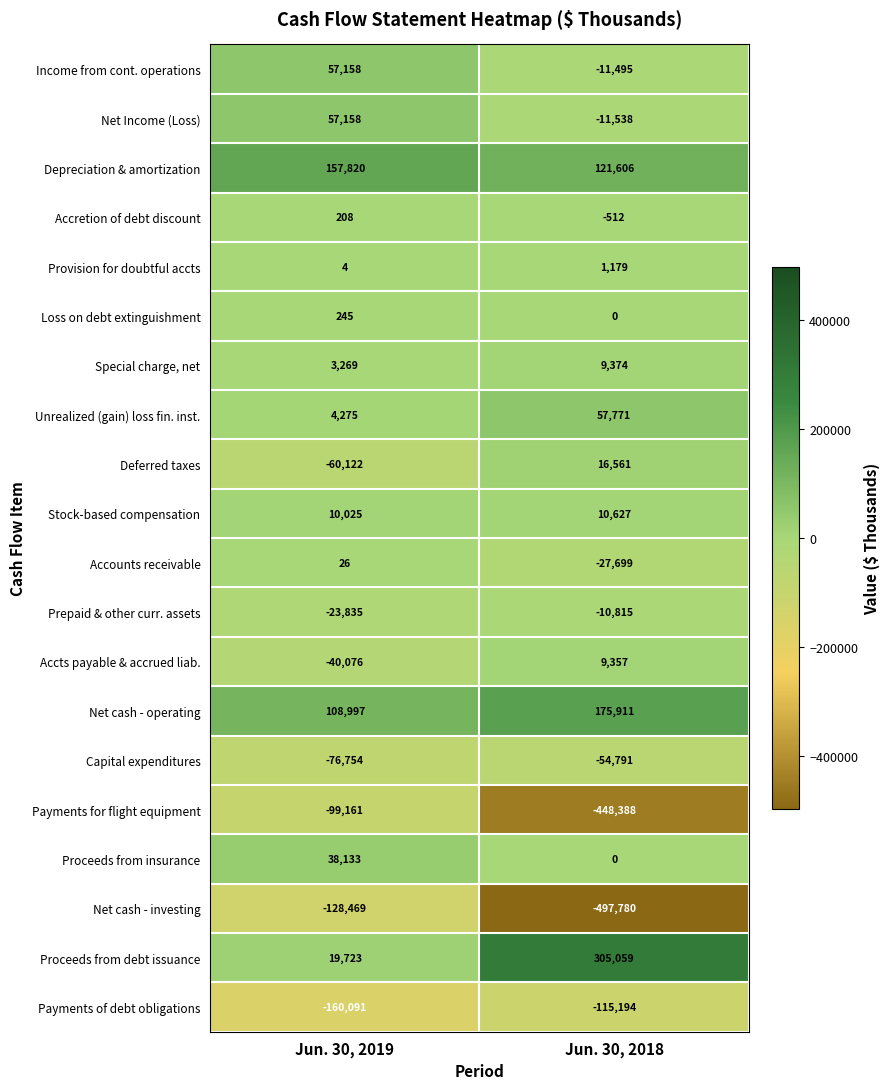

What is the spread (max minus min) of values at Jun. 30, 2019?

317911